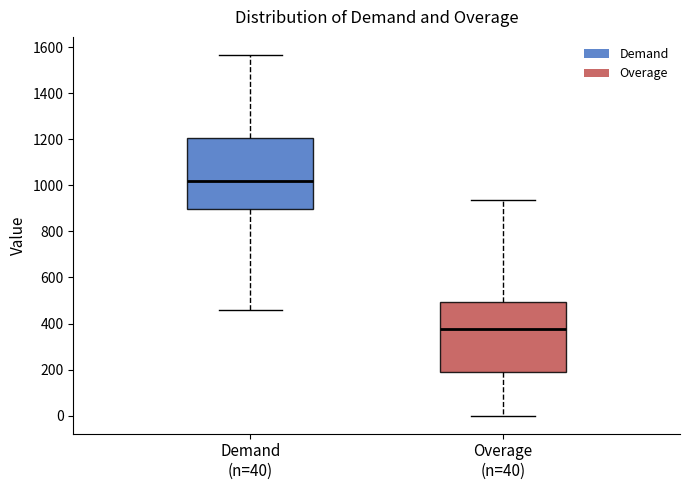

Reading left to right, transcribe this box plot: for each box, give where its median line is, the range the box spans, and where its two whiskers end, as read against the y-axis. The values are not printed on the chart, so give them approximately, as read against the axis.

Demand (n=40): median 1020, box 900 to 1200, whiskers 460 to 1560
Overage (n=40): median 380, box 200 to 500, whiskers 0 to 940